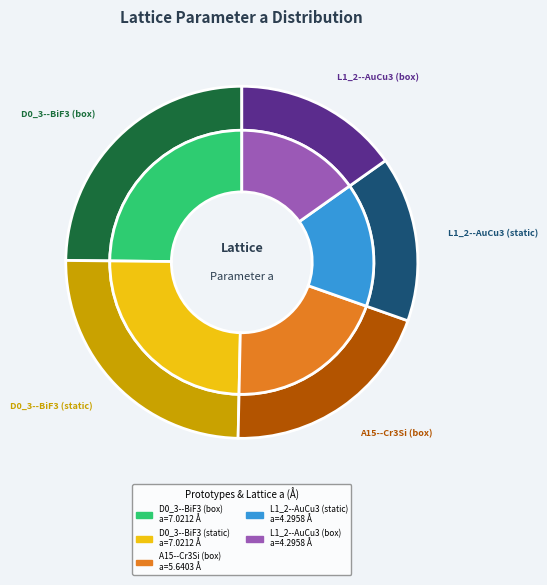

What is the ratio of the value at L1_2--AuCu3 (static) to the value at L1_2--AuCu3 (box)?

1.0